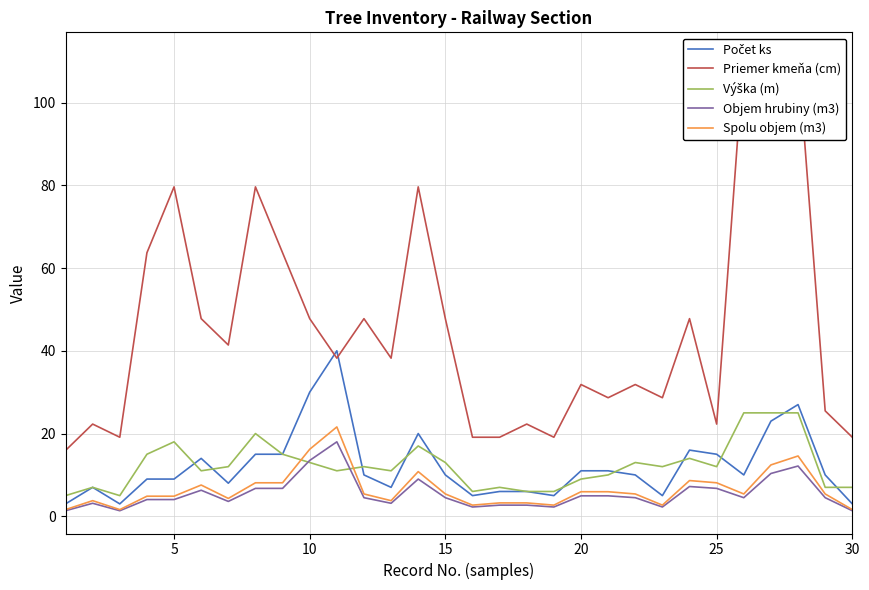

How many data points in Počet ks are above 10?

12